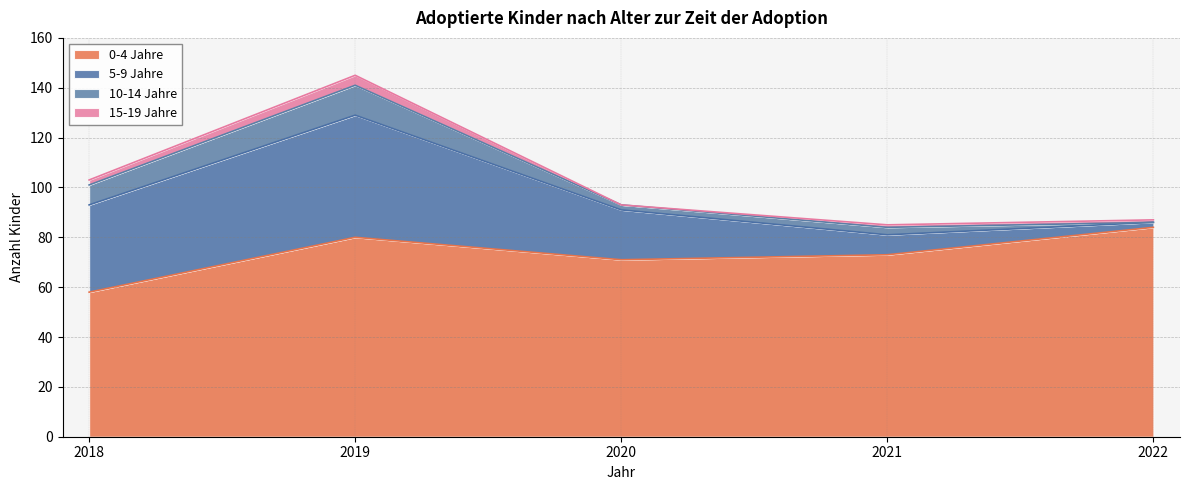

What is the minimum value for 0-4 Jahre?

58